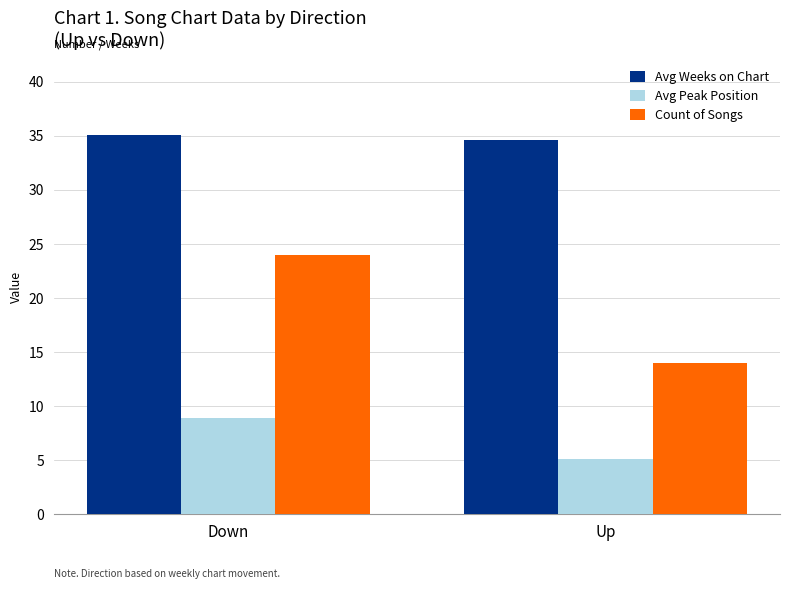

Which series has the largest total across all categories?

Avg Weeks on Chart